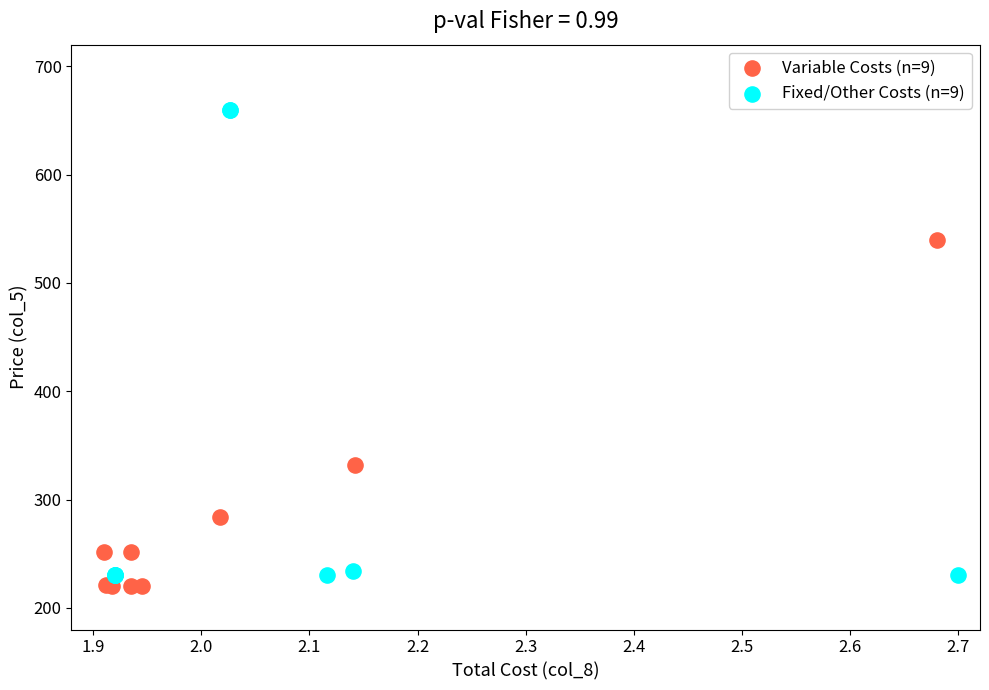

Which series has the widest spread of Y values?

Fixed/Other Costs (n=9)